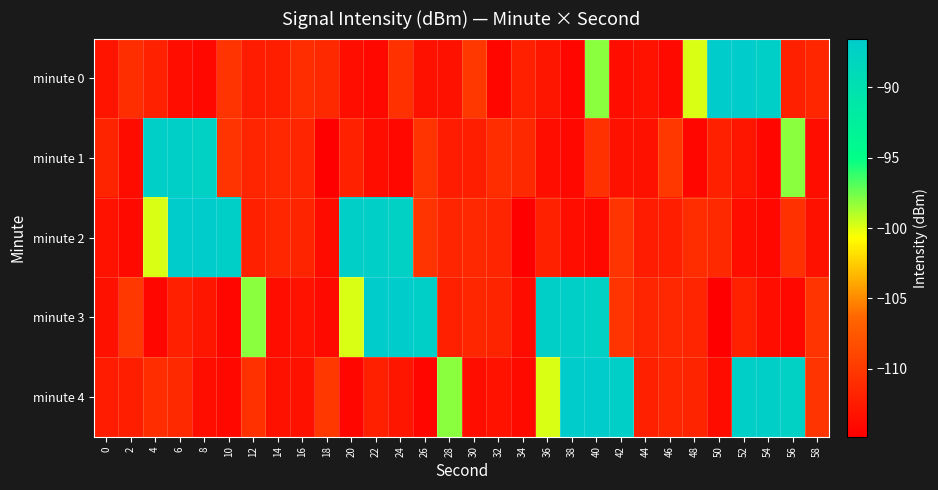

Reading left to right, transcribe all the data shown in this chart.

minute 0: 0=-113.1	2=-111.0	4=-112.0	6=-113.5	8=-114.1	10=-110.5	12=-112.5	14=-112.2	16=-111.0	18=-111.4	20=-113.5	22=-114.2	24=-110.7	26=-113.4	28=-113.3	30=-110.1	32=-114.3	34=-112.1	36=-112.9	38=-114.2	40=-98.1	42=-113.6	44=-113.3	46=-113.9	48=-99.8	50=-86.5	52=-86.5	54=-87.2	56=-112.1	58=-111.6
minute 1: 0=-111.8	2=-113.7	4=-87.1	6=-87.2	8=-87.5	10=-110.5	12=-111.7	14=-111.4	16=-111.7	18=-114.8	20=-112.0	22=-113.5	24=-114.1	26=-110.5	28=-112.5	30=-112.2	32=-111.0	34=-111.4	36=-113.5	38=-114.2	40=-110.7	42=-113.4	44=-113.3	46=-110.1	48=-114.3	50=-112.1	52=-112.9	54=-114.2	56=-98.1	58=-113.6
minute 2: 0=-113.3	2=-113.9	4=-99.8	6=-86.5	8=-86.5	10=-87.2	12=-112.1	14=-111.6	16=-111.8	18=-113.7	20=-87.1	22=-87.2	24=-87.5	26=-110.5	28=-111.7	30=-111.4	32=-111.7	34=-114.8	36=-112.0	38=-113.5	40=-114.1	42=-110.5	44=-112.5	46=-112.2	48=-111.0	50=-111.4	52=-113.5	54=-114.2	56=-110.7	58=-113.4
minute 3: 0=-113.3	2=-110.1	4=-114.3	6=-112.1	8=-112.9	10=-114.2	12=-98.1	14=-113.6	16=-113.3	18=-113.9	20=-99.8	22=-86.5	24=-86.5	26=-87.2	28=-112.1	30=-111.6	32=-111.8	34=-113.7	36=-87.1	38=-87.2	40=-87.5	42=-110.5	44=-111.7	46=-111.4	48=-111.7	50=-114.8	52=-112.0	54=-113.5	56=-114.1	58=-110.5
minute 4: 0=-112.5	2=-112.2	4=-111.0	6=-111.4	8=-113.5	10=-114.2	12=-110.7	14=-113.4	16=-113.3	18=-110.1	20=-114.3	22=-112.1	24=-112.9	26=-114.2	28=-98.1	30=-113.6	32=-113.3	34=-113.9	36=-99.8	38=-86.5	40=-86.5	42=-87.2	44=-112.1	46=-111.6	48=-111.8	50=-113.7	52=-87.1	54=-87.2	56=-87.5	58=-110.5